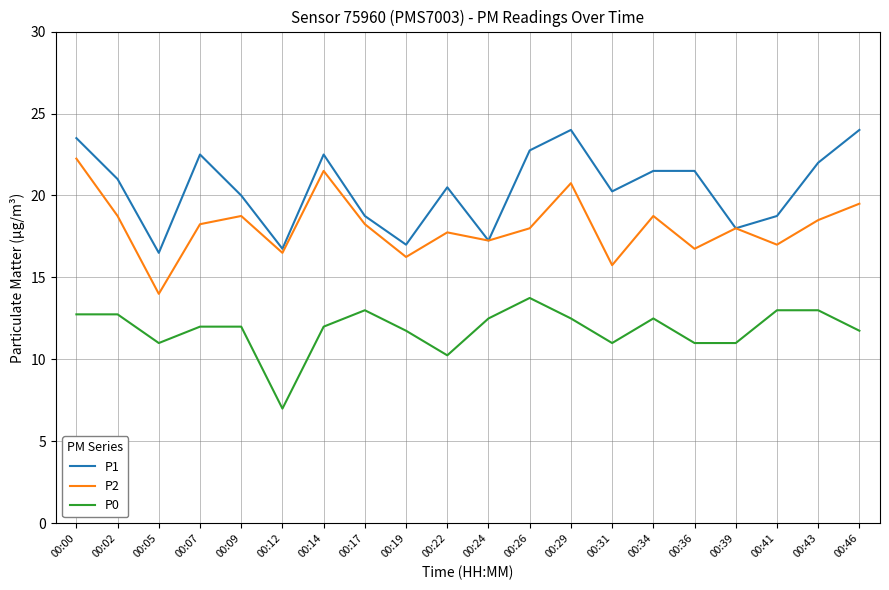

At which label does P2 first exceed 18?

00:00